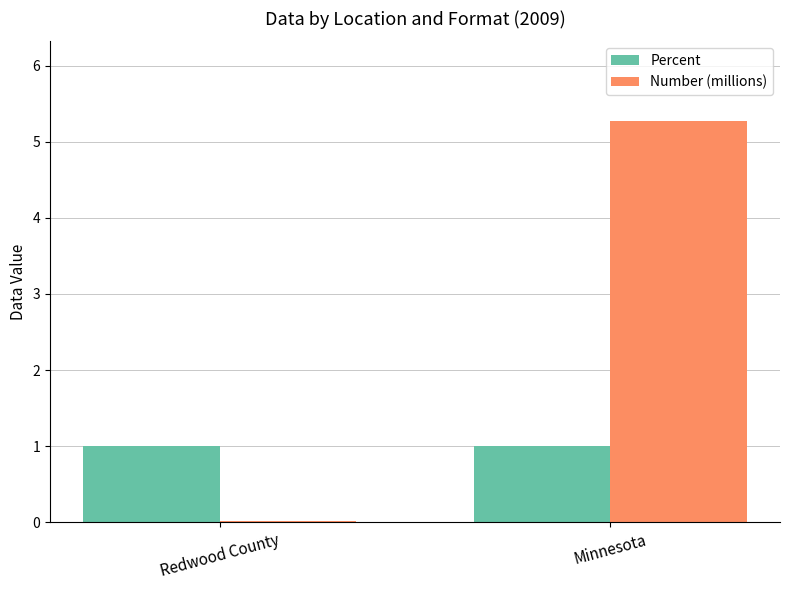

Is it true that Percent equals 1.0 at Minnesota?

True